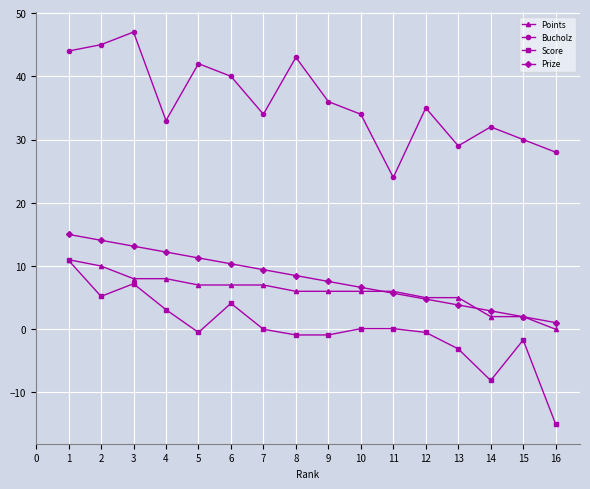

What are all the series names shown in the legend?

Points, Bucholz, Score, Prize